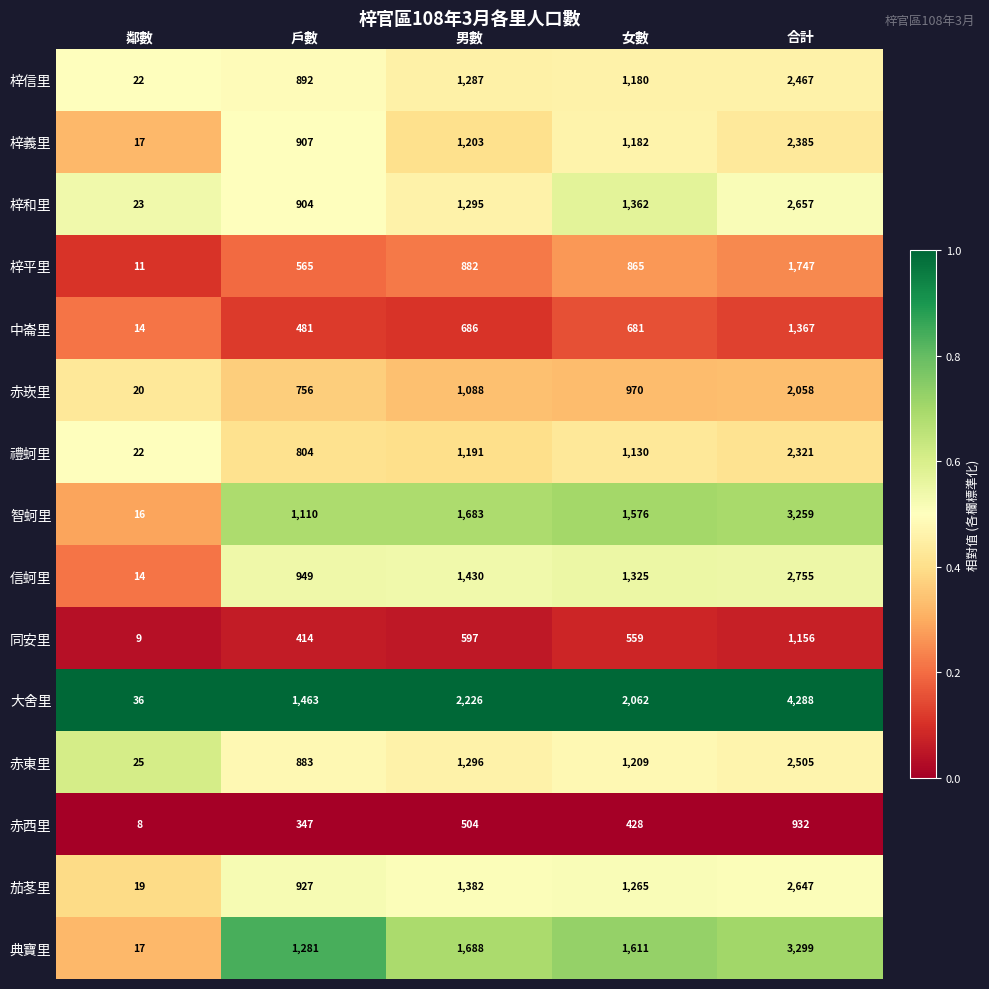

What is the maximum value for 茄苳里?

2647